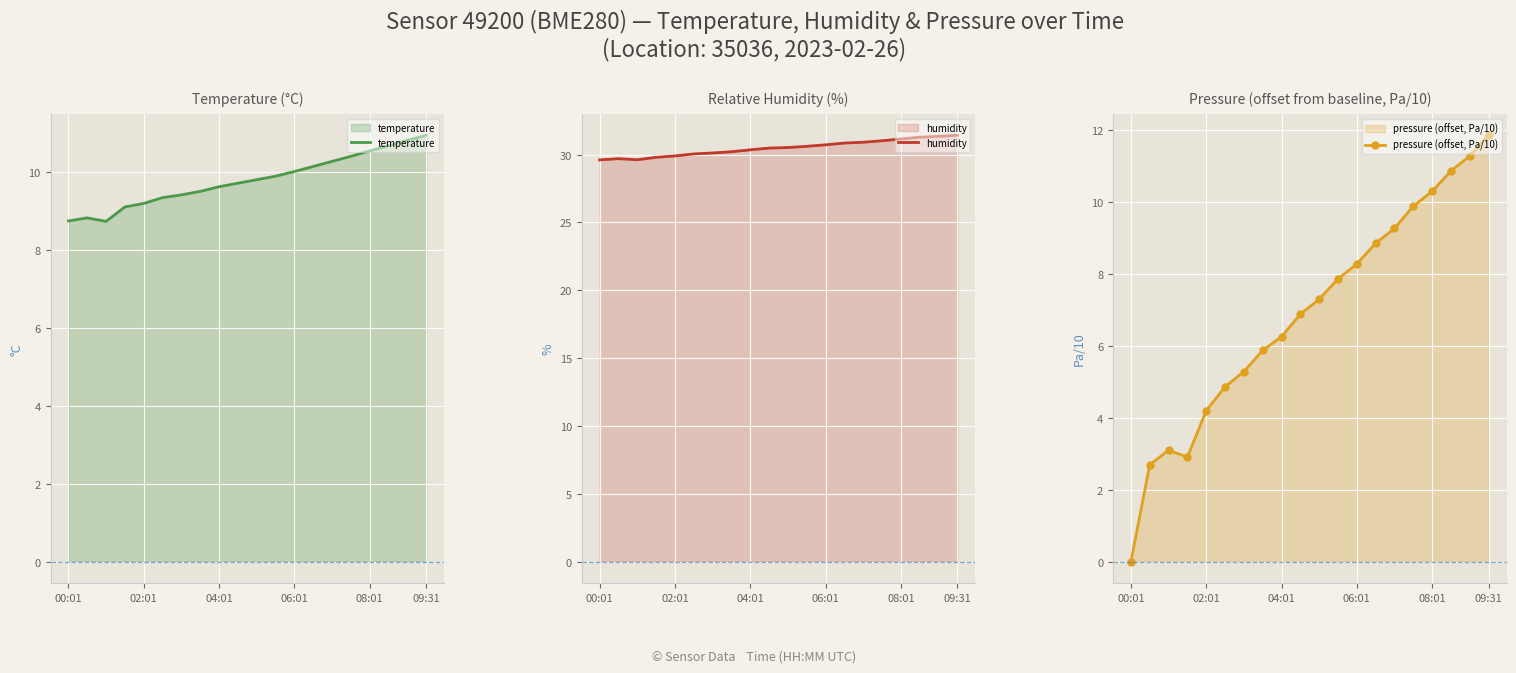

Is it true that temperature equals 10.6 at 08:01?

True